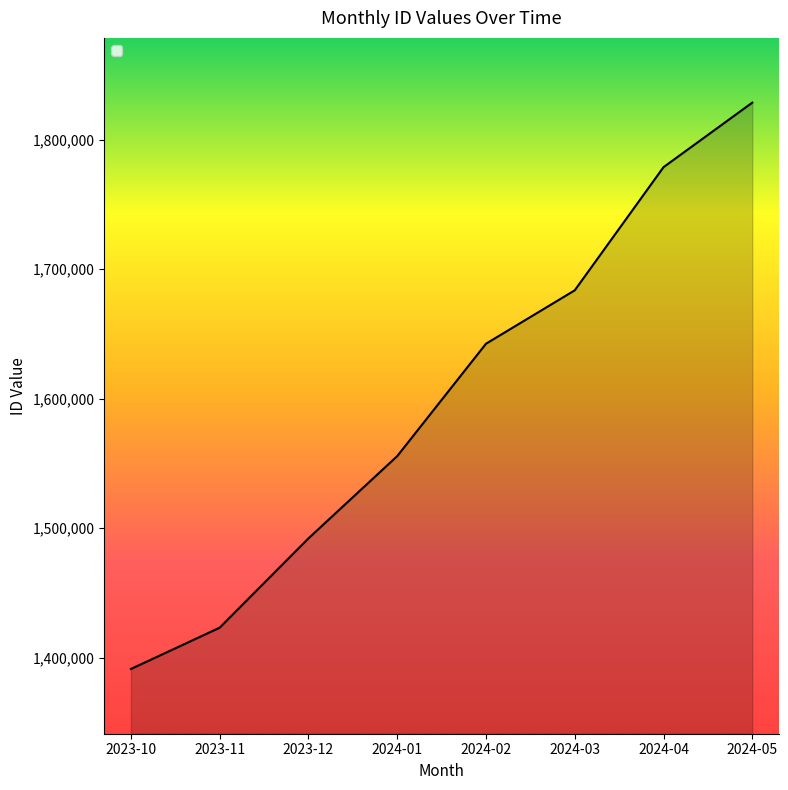

Reading left to right, transcribe all the data shown in this chart.

1391135	1423036	1492013	1555531	1642339	1683597	1778715	1828540